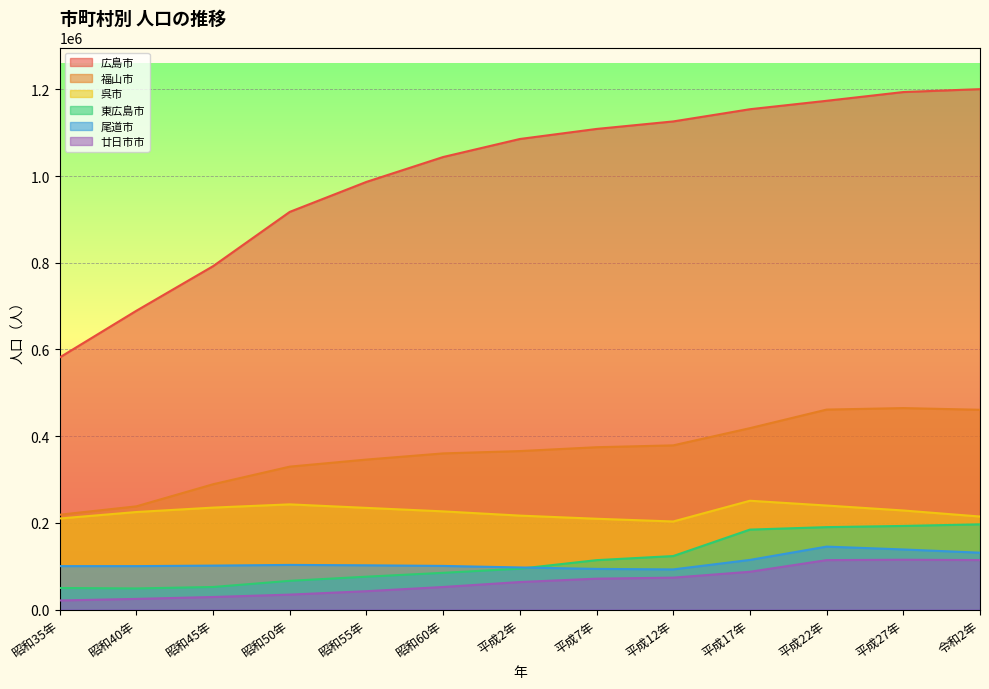

Which category has the lowest value in the 東広島市 series?

昭和40年